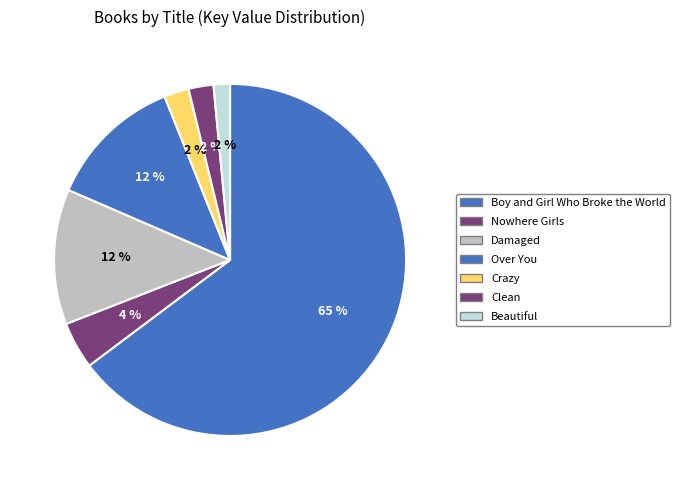

How many slices are in this pie chart?

7